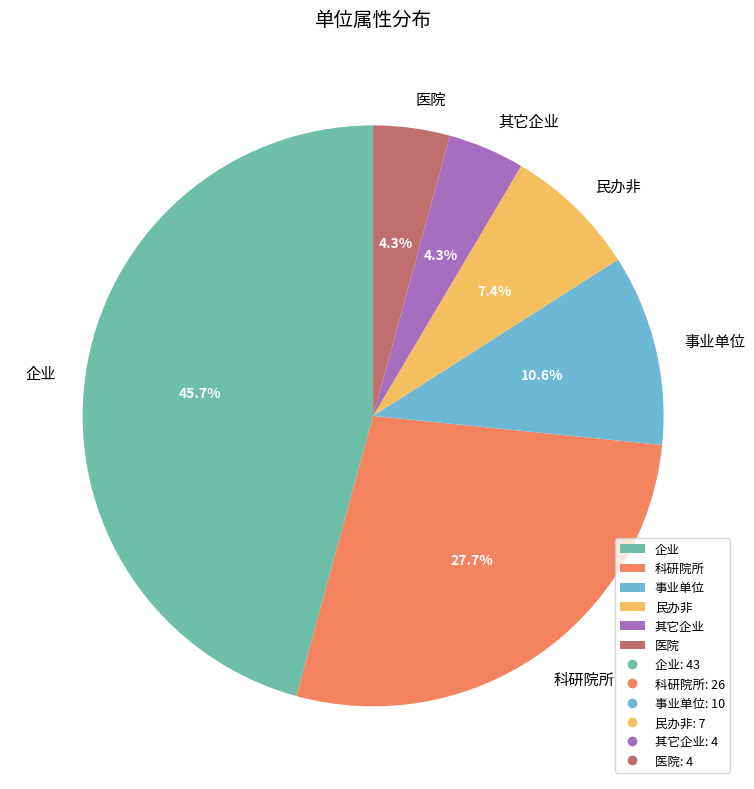

Which slice is the largest?

企业